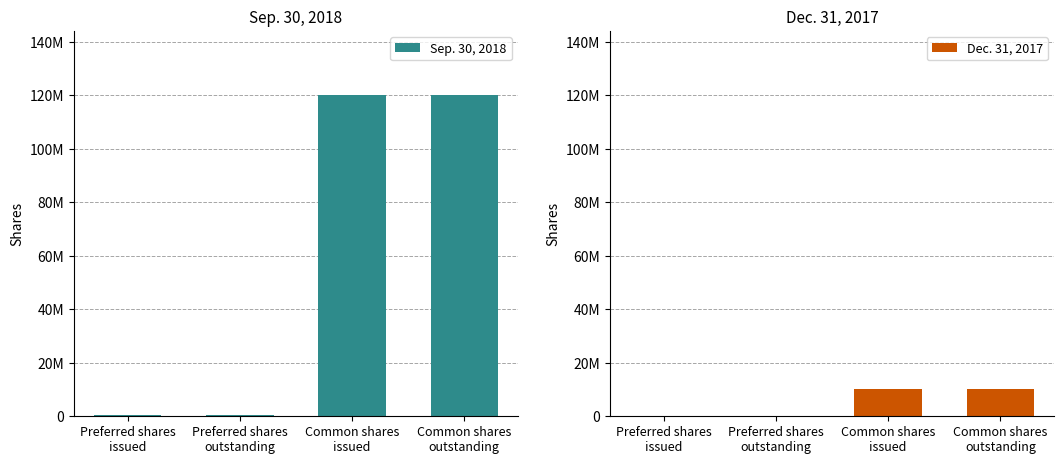

What is the label of the 2nd bar from the right?

Common shares
issued